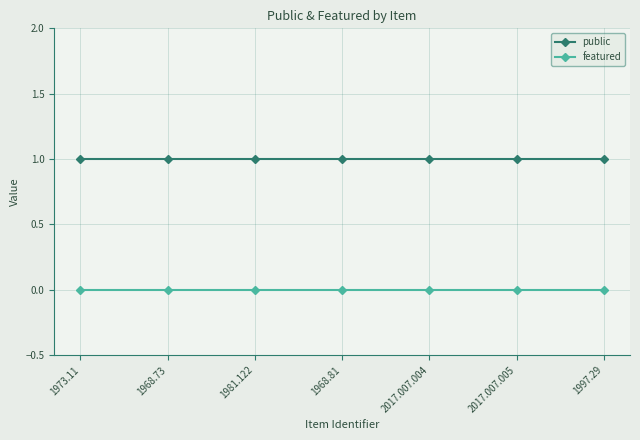

Rank the series at 1973.11 from lowest to highest value.

featured, public